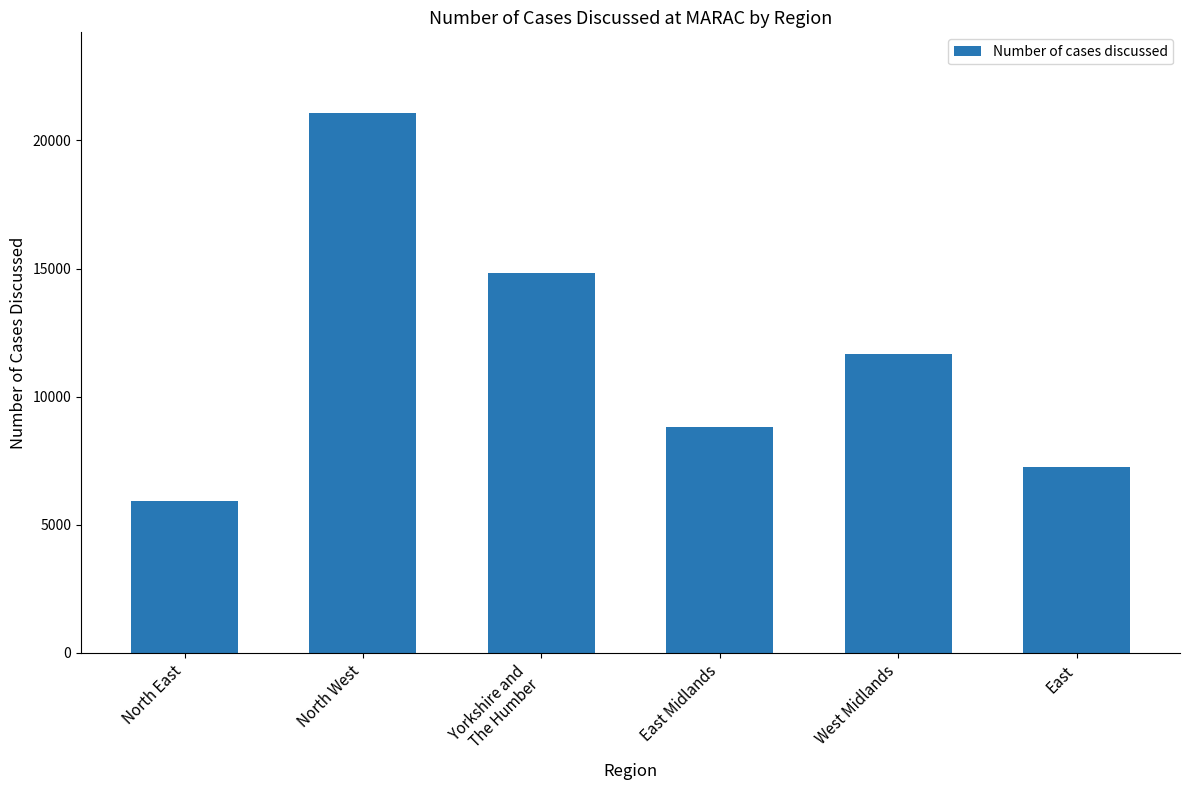

Rank the categories by value from lowest to highest.

North East, East, East Midlands, West Midlands, Yorkshire and
The Humber, North West